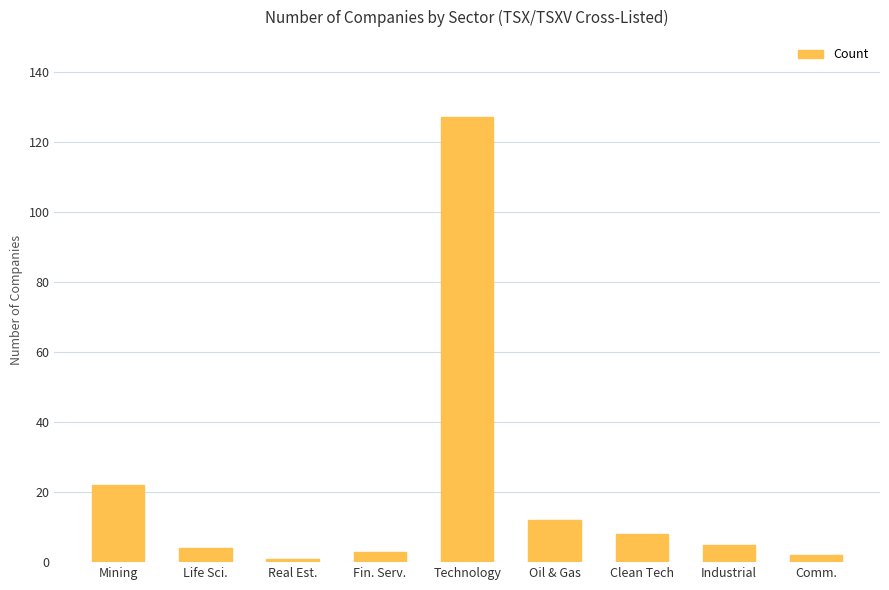

Where is the data nearest to the value 64?

Mining